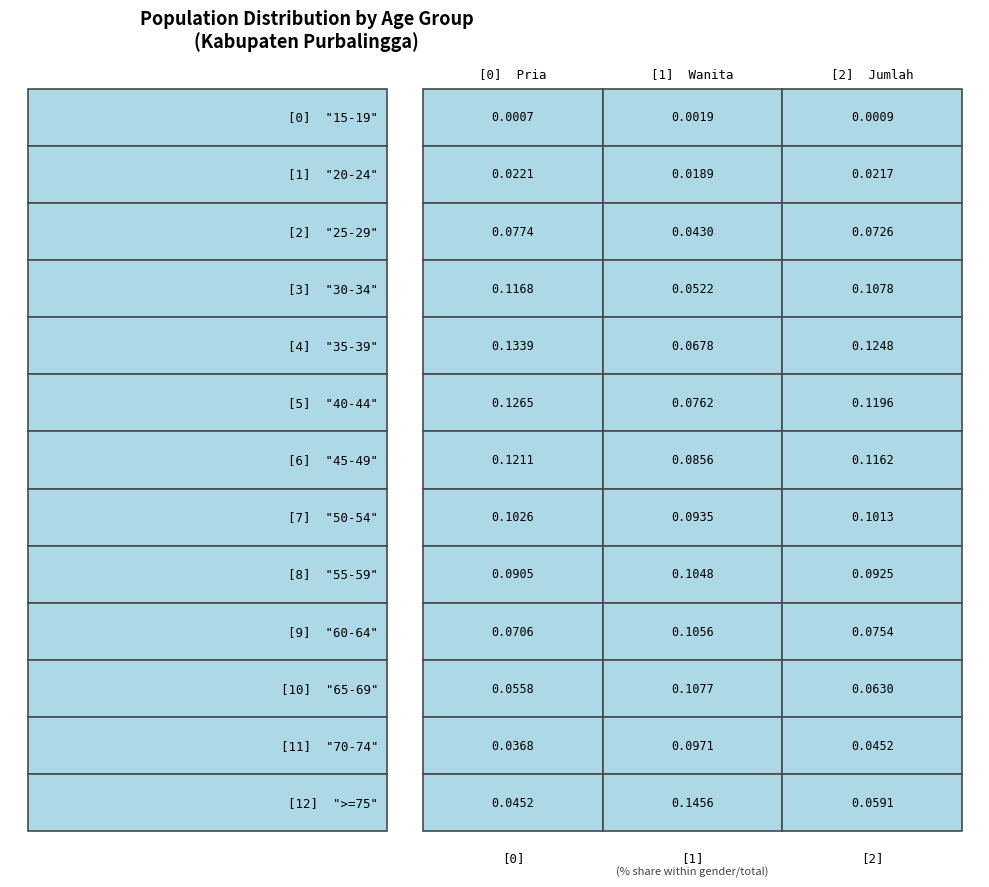

What is the approximate value of 65-69 at 2?

0.1